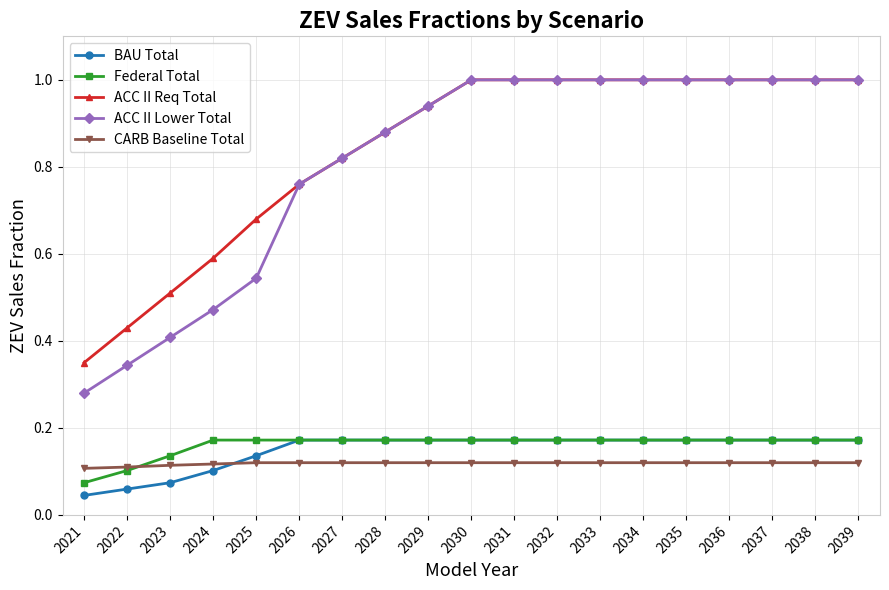

What are all the series names shown in the legend?

BAU Total, Federal Total, ACC II Req Total, ACC II Lower Total, CARB Baseline Total